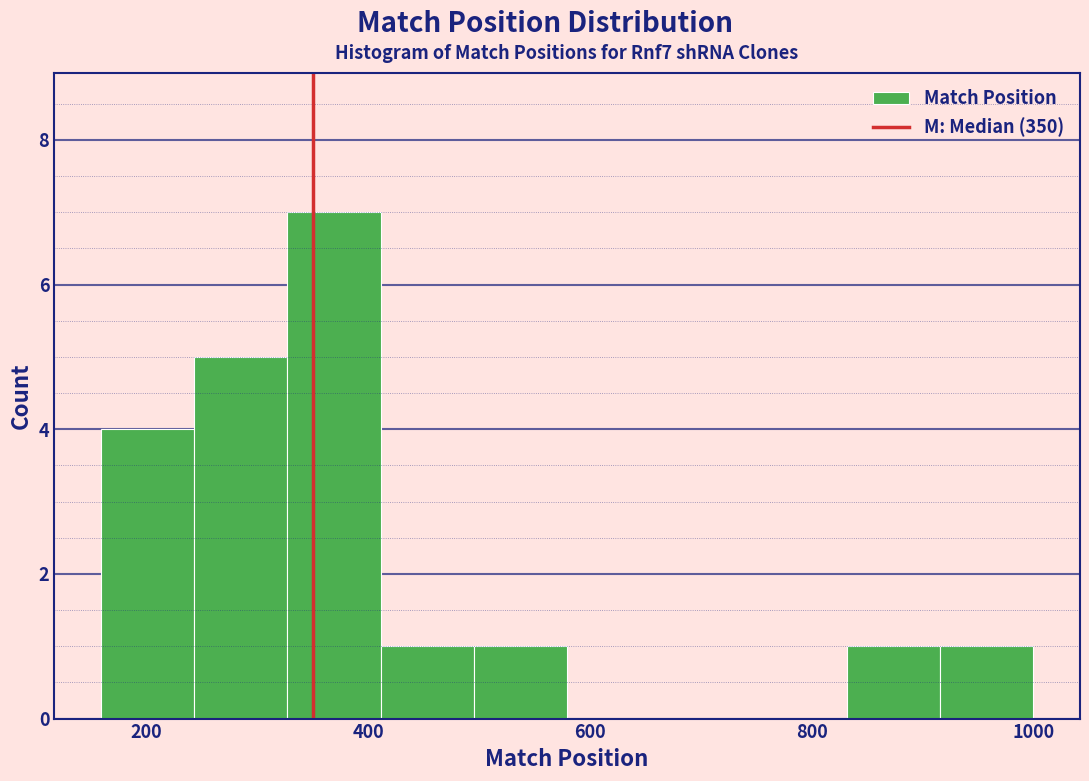

Which range on the x-axis has the tallest bar?

320 to 420